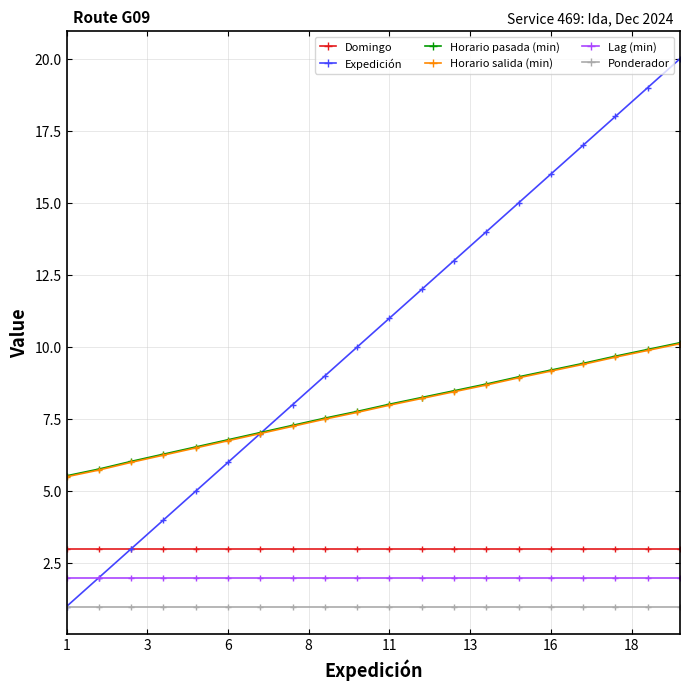

What is the value of the Ponderador point at the 9th from the left?

1.0